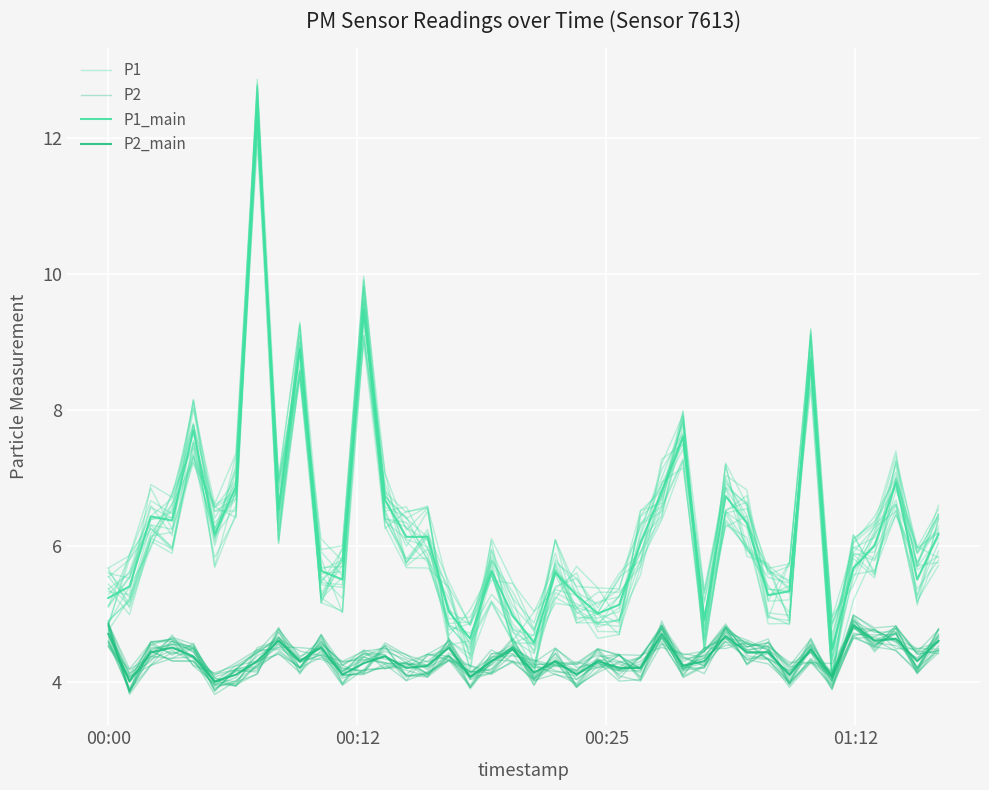

Does the chart display data point markers on the line(s)?

No